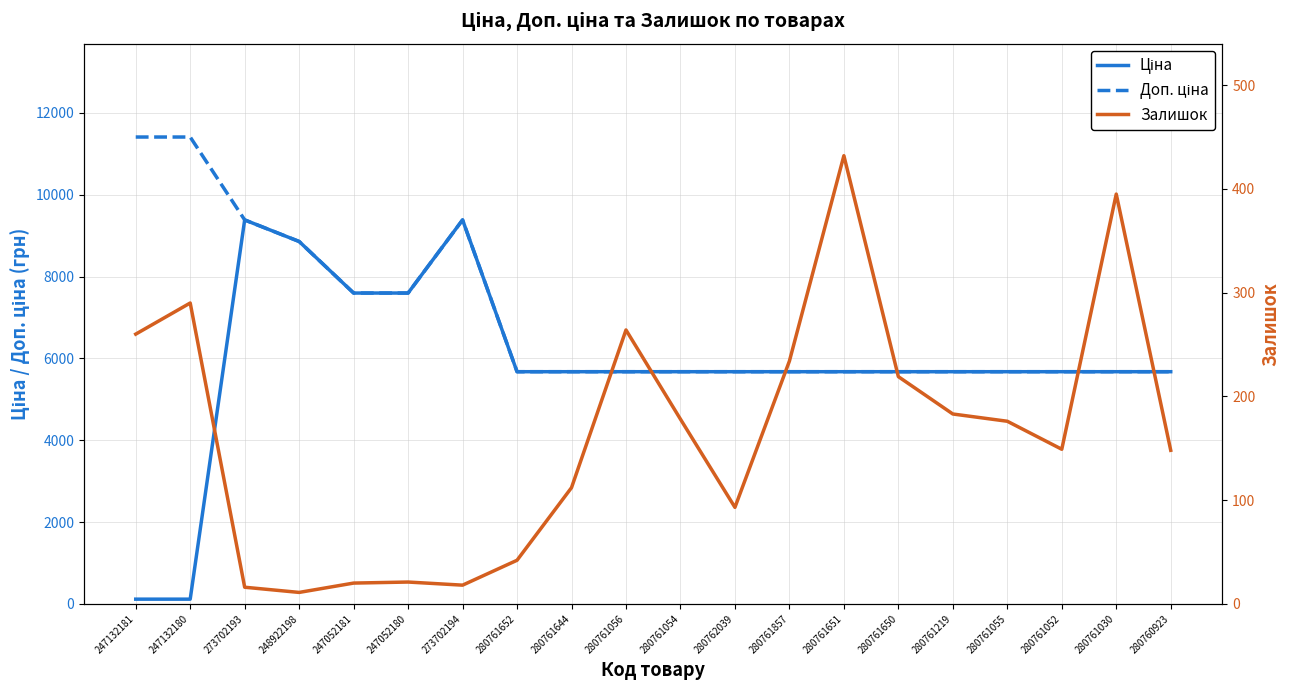

How many data points in Залишок are less than 176?

10